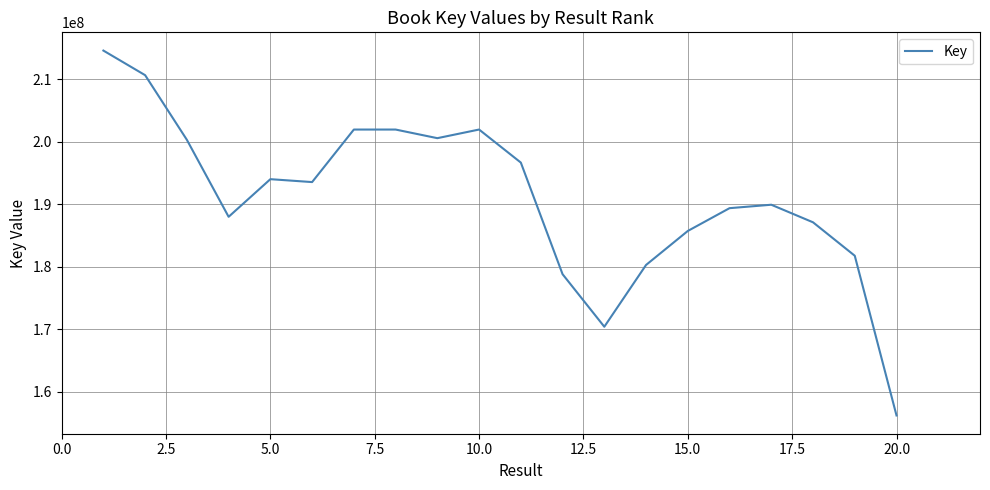

What is the smallest value displayed?

156239774